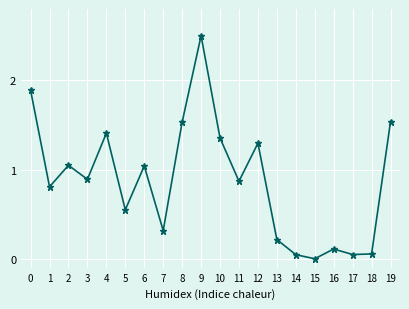

The chart shows a value of 0.9 at 11. True or false?

True